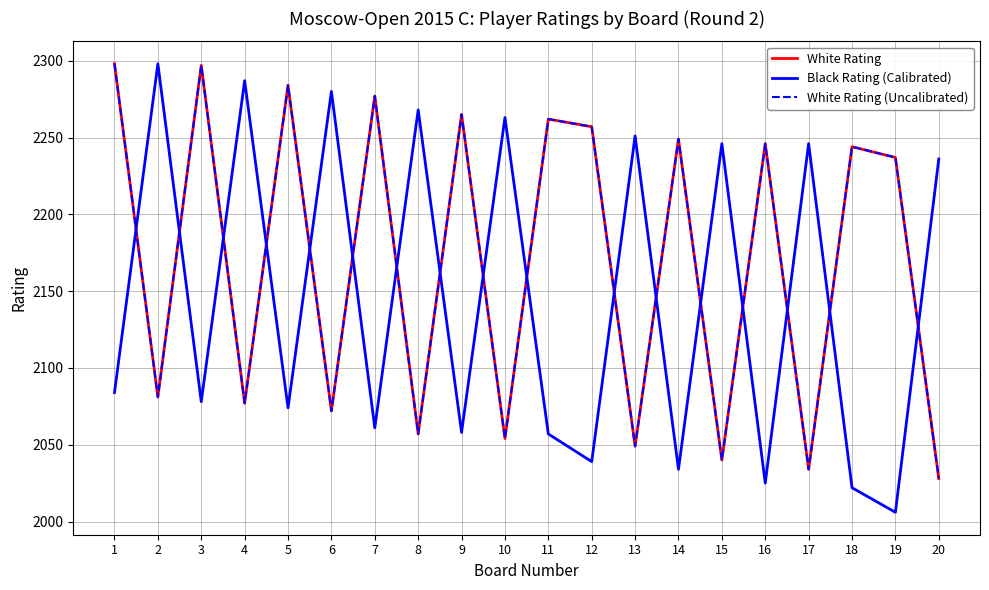

Which series has the largest total across all categories?

White Rating